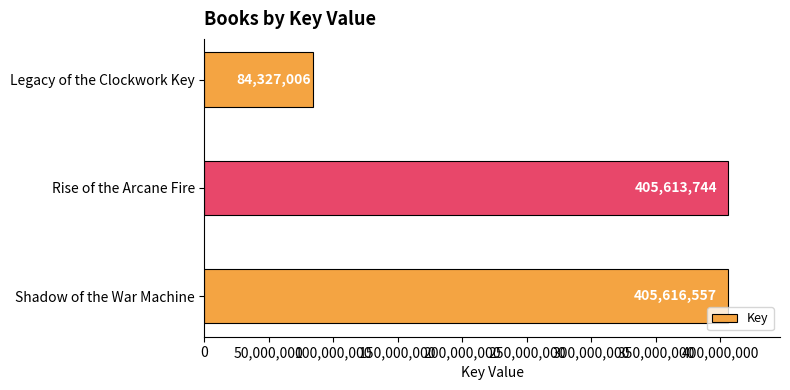

What is the sum of all values?

895557307